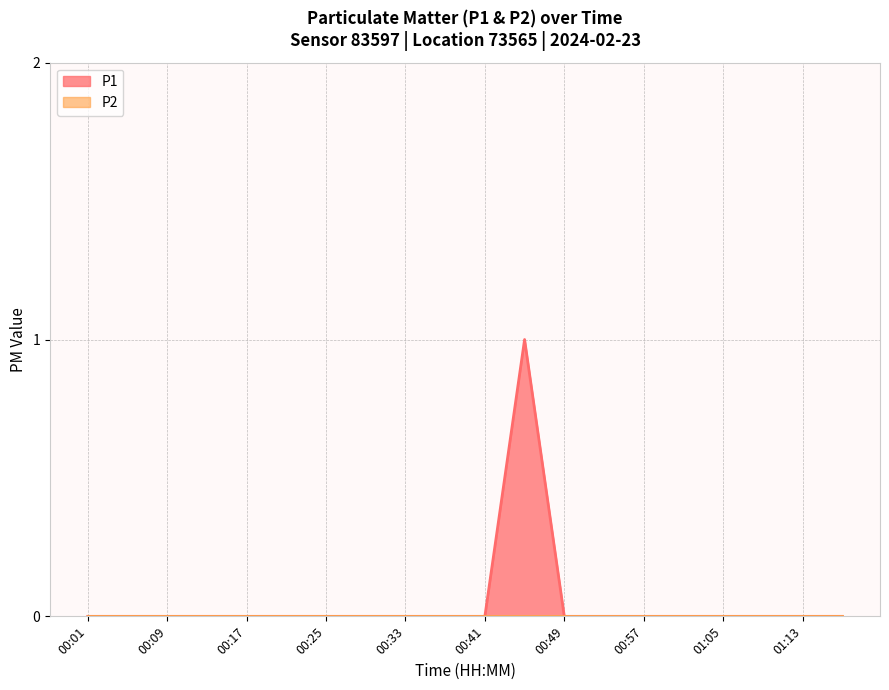

What is the maximum value shown in the chart?

1